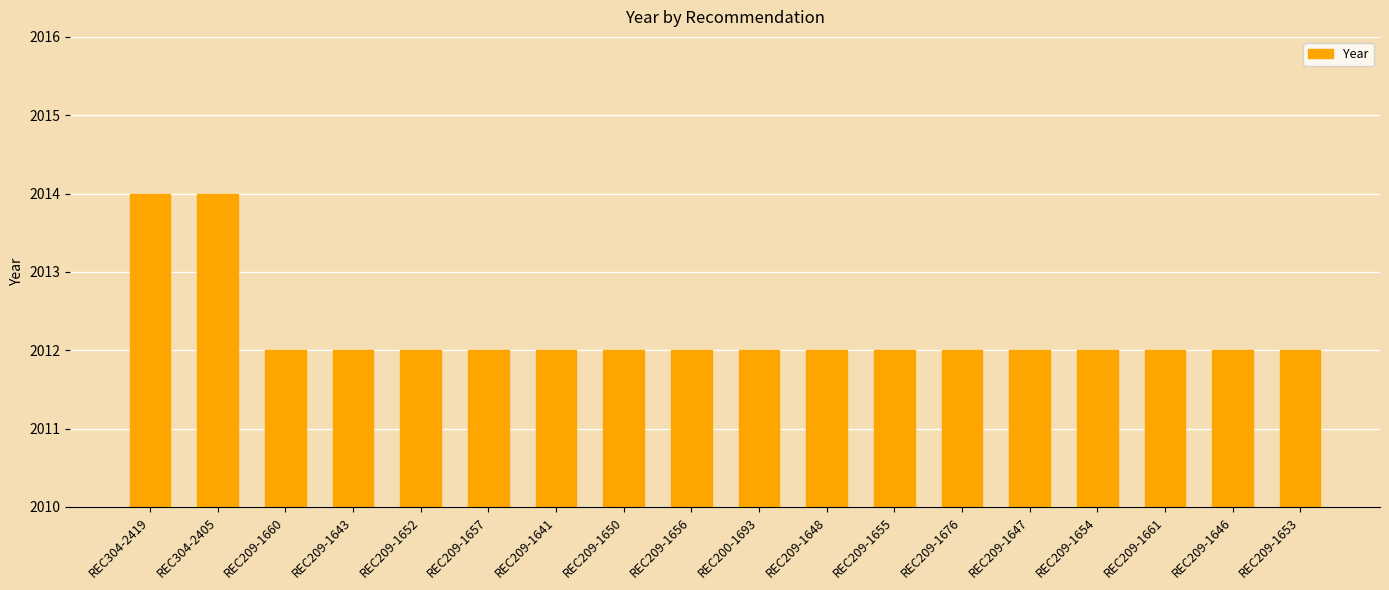

Reading left to right, what are all the values shown in this chart?

2014	2014	2012	2012	2012	2012	2012	2012	2012	2012	2012	2012	2012	2012	2012	2012	2012	2012